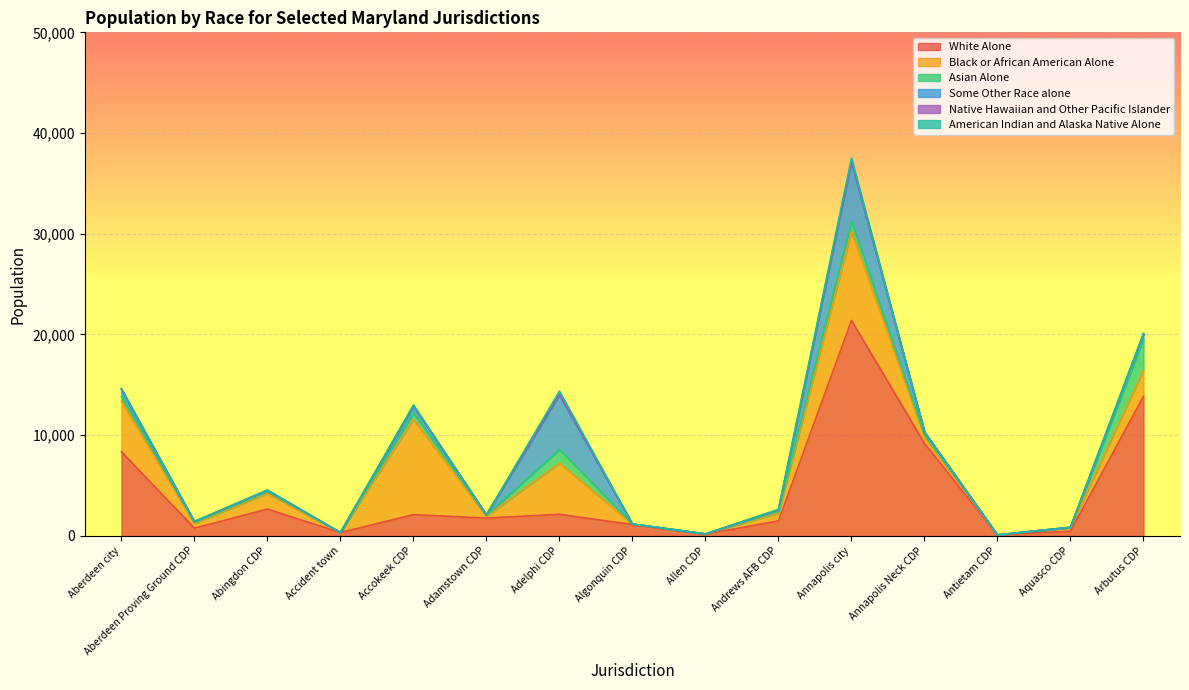

Which has a higher value, Adamstown CDP or Adelphi CDP?

Adelphi CDP